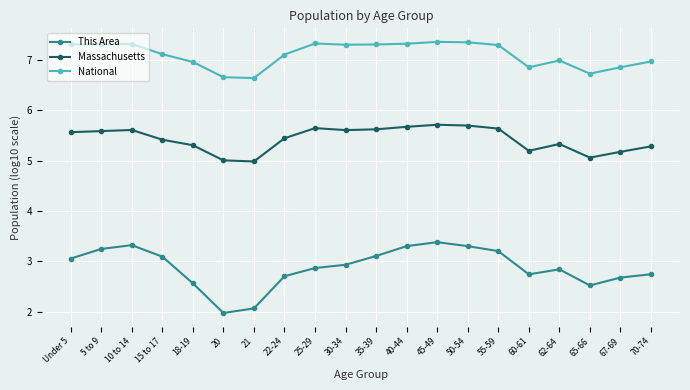

List the series in order of their overall mean, lowest first.

This Area, Massachusetts, National